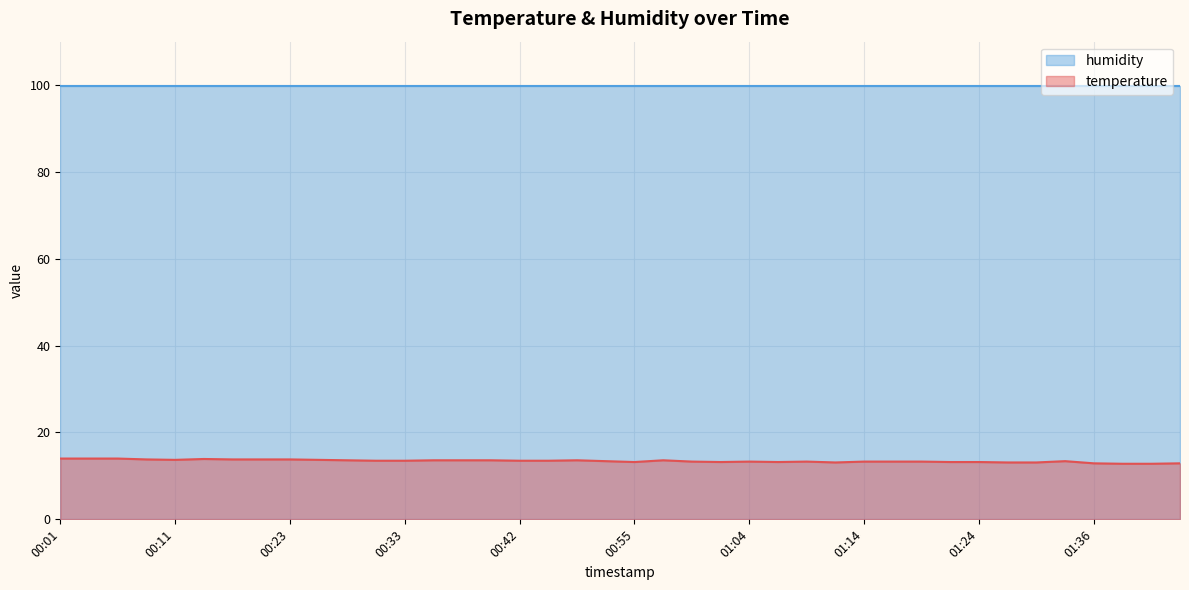

The value of humidity at 00:33 is 99.9. True or false?

True